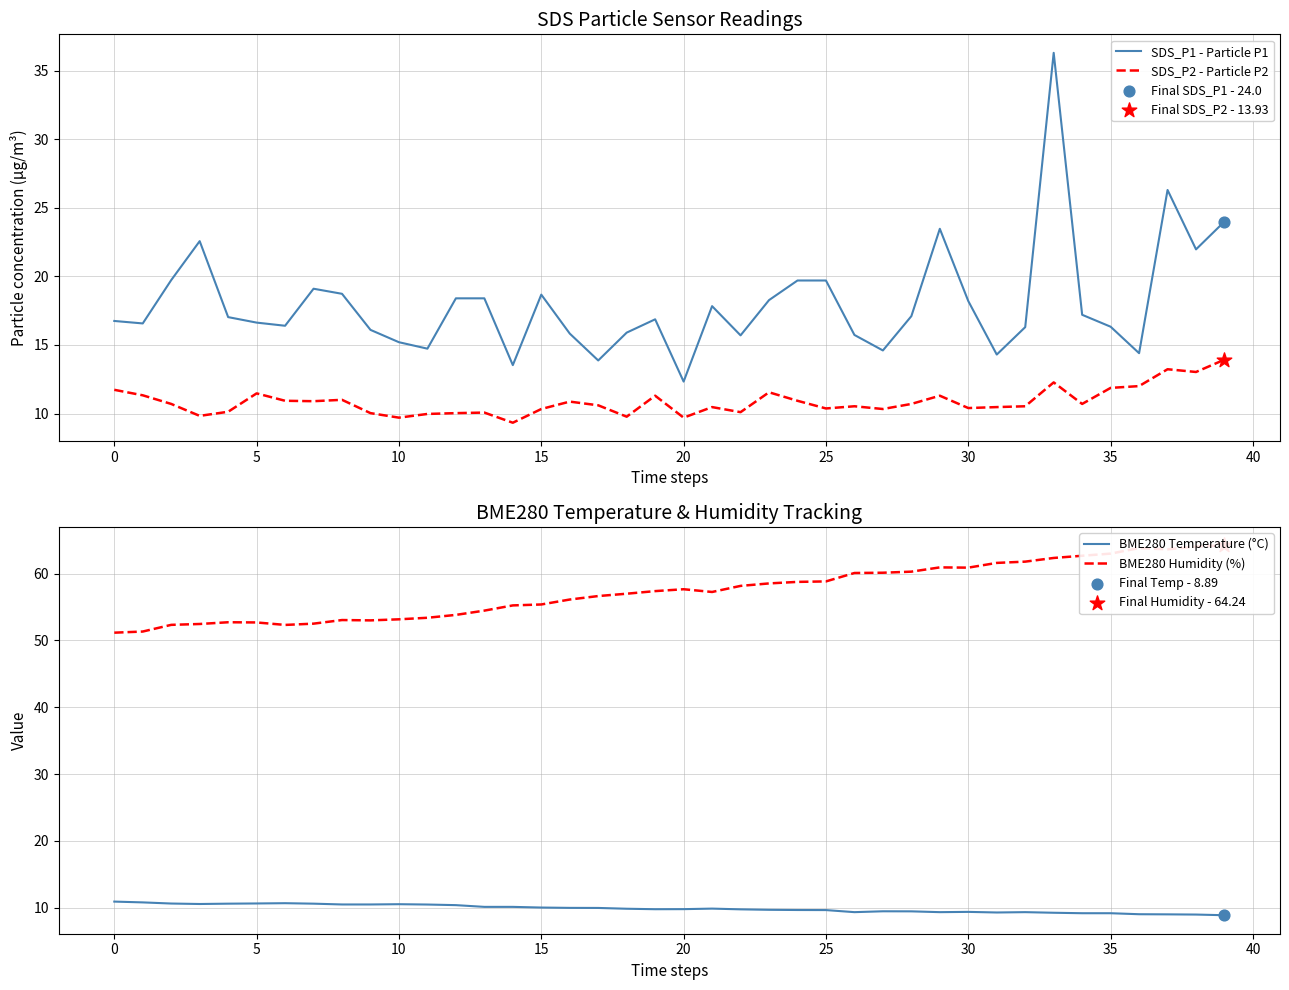

Which series reaches the minimum Y coordinate?

BME280 Temperature (°C)